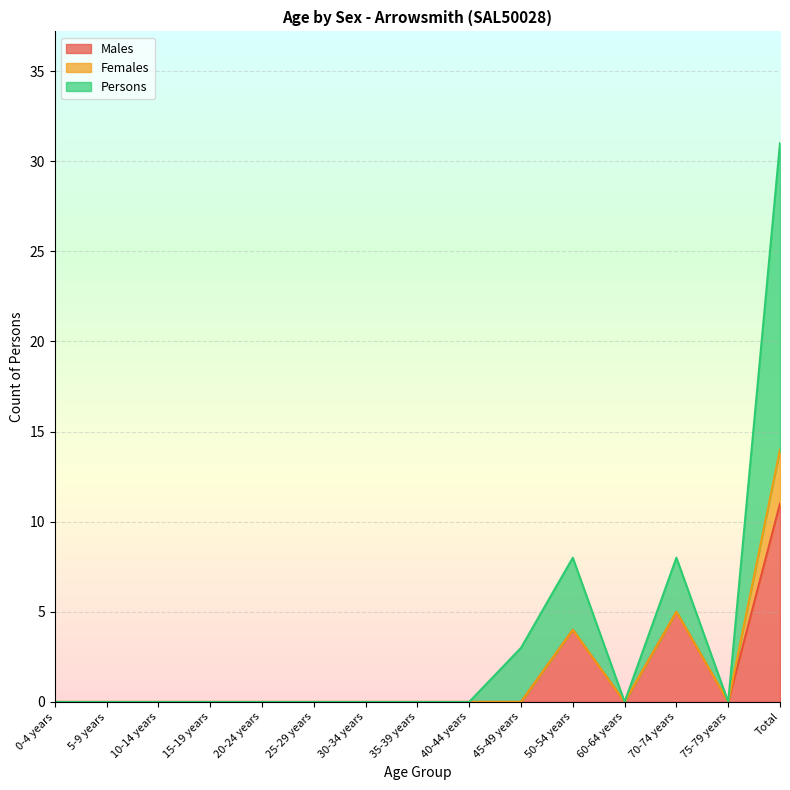

True or false: Persons has more than 1 interior local peaks.

True